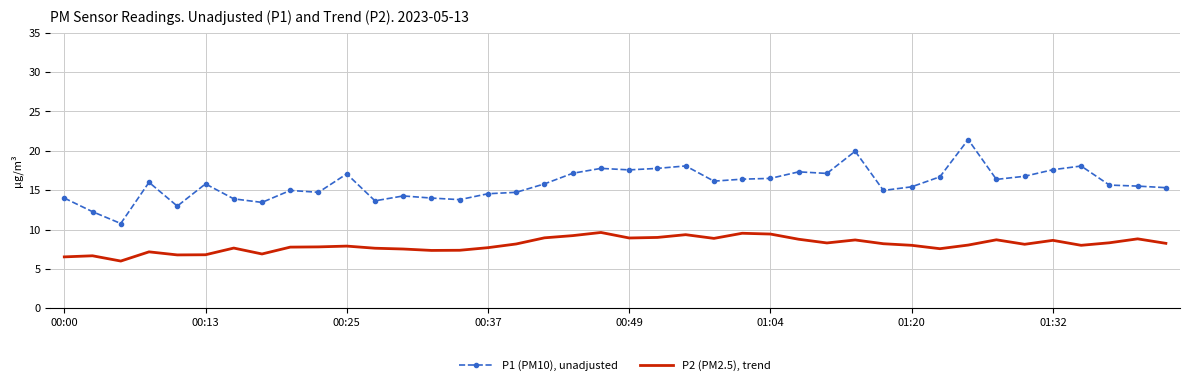

What is the difference between the maximum and minimum values in the P2 (PM2.5), trend series?

3.6